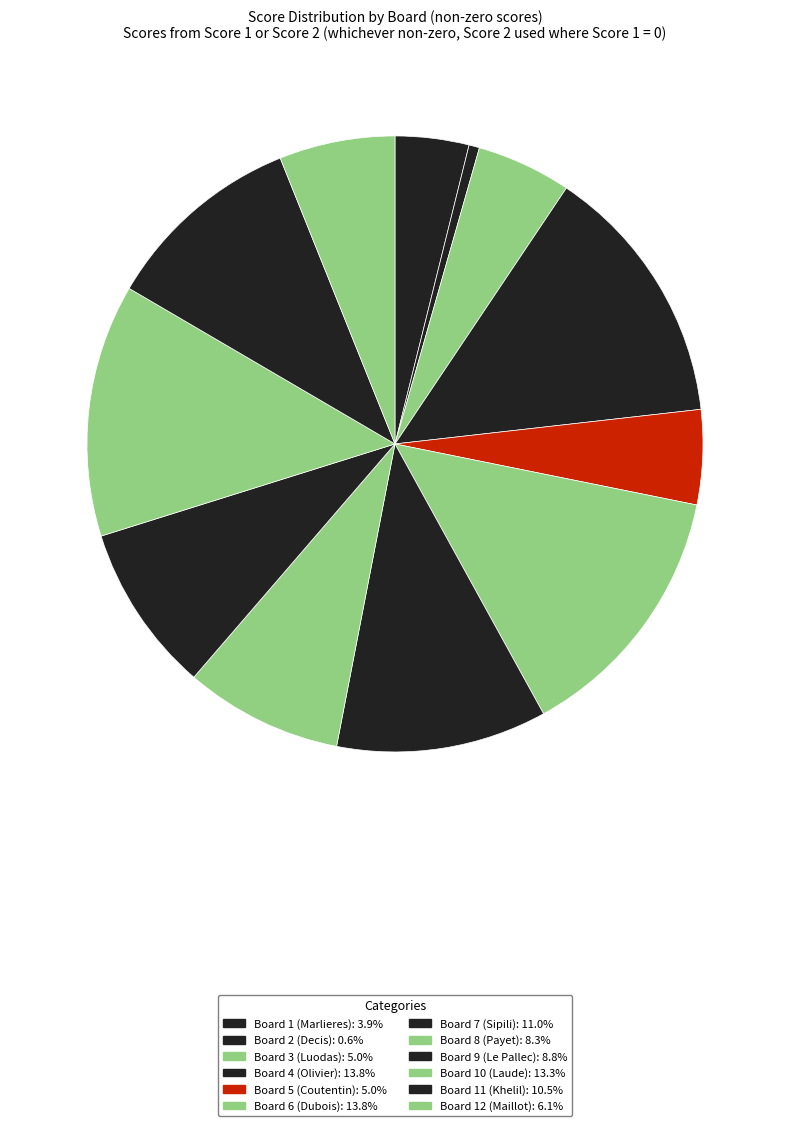

True or false: Board 7 (Sipili) accounts for 3% of the total.

False